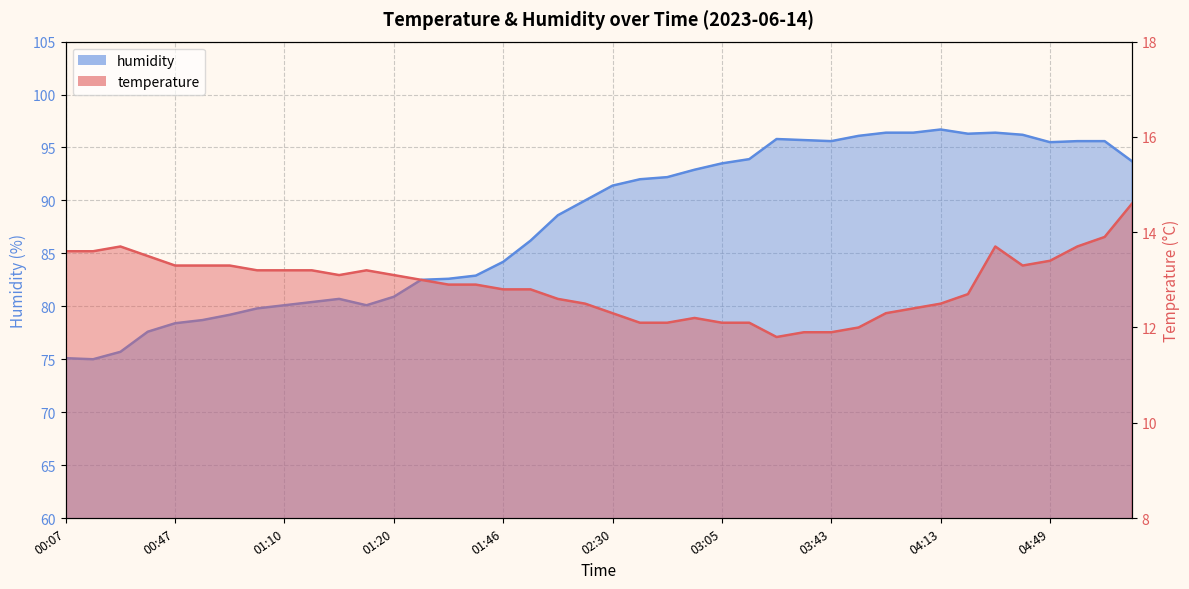

Between 01:20 and 00:50, which is larger?

00:50